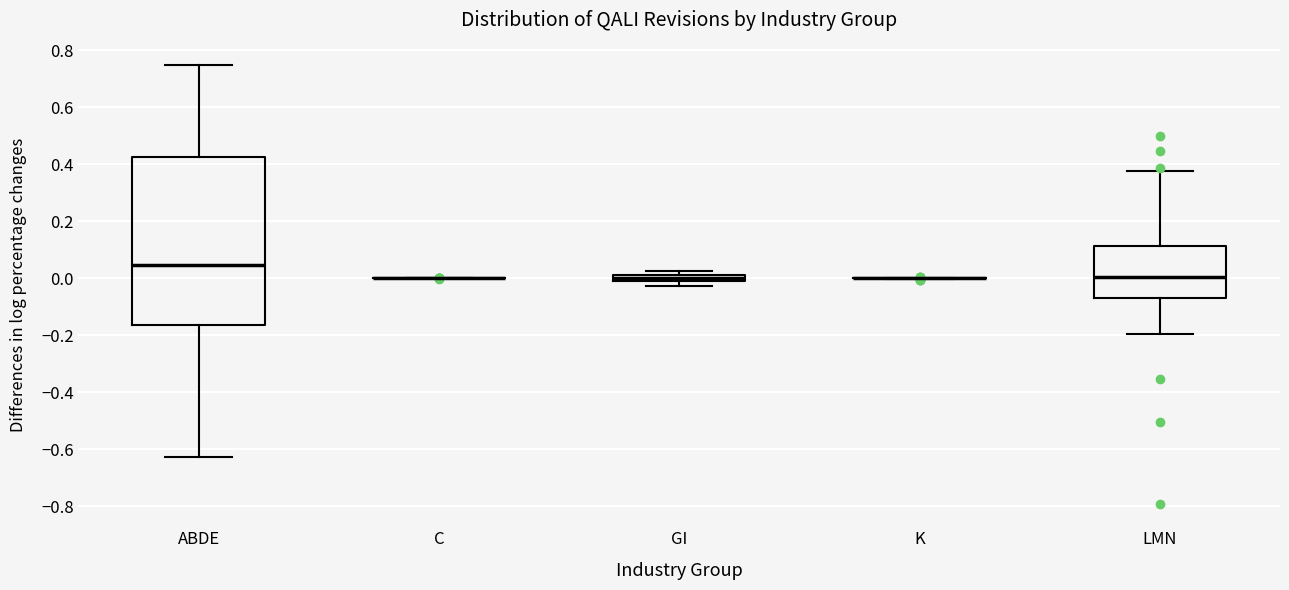

Where is the lower edge of the box for GI on the y-axis? The values are not printed on the chart, so give them approximately, as read against the axis.

0.00